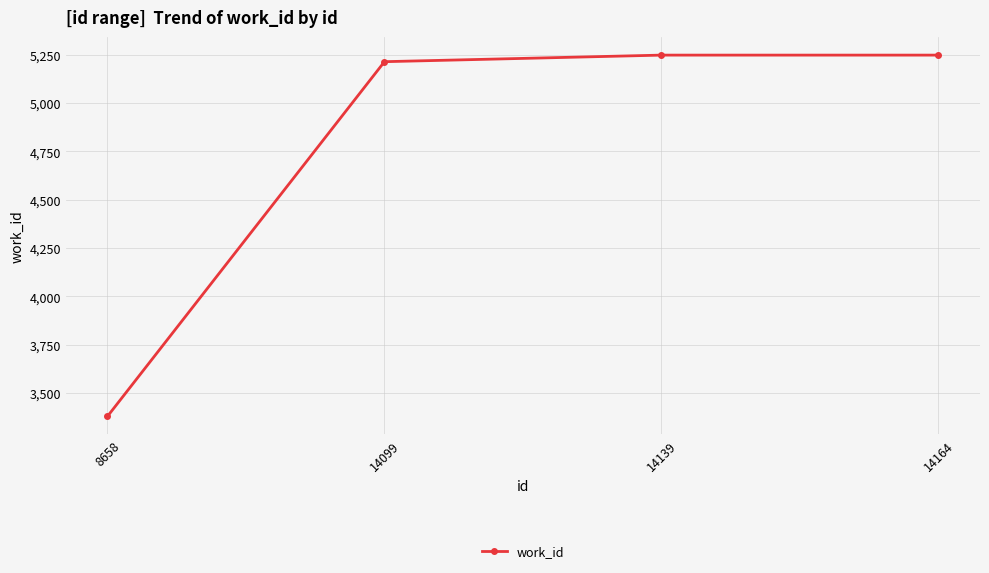

True or false: the data has more than 1 interior local peaks.

False